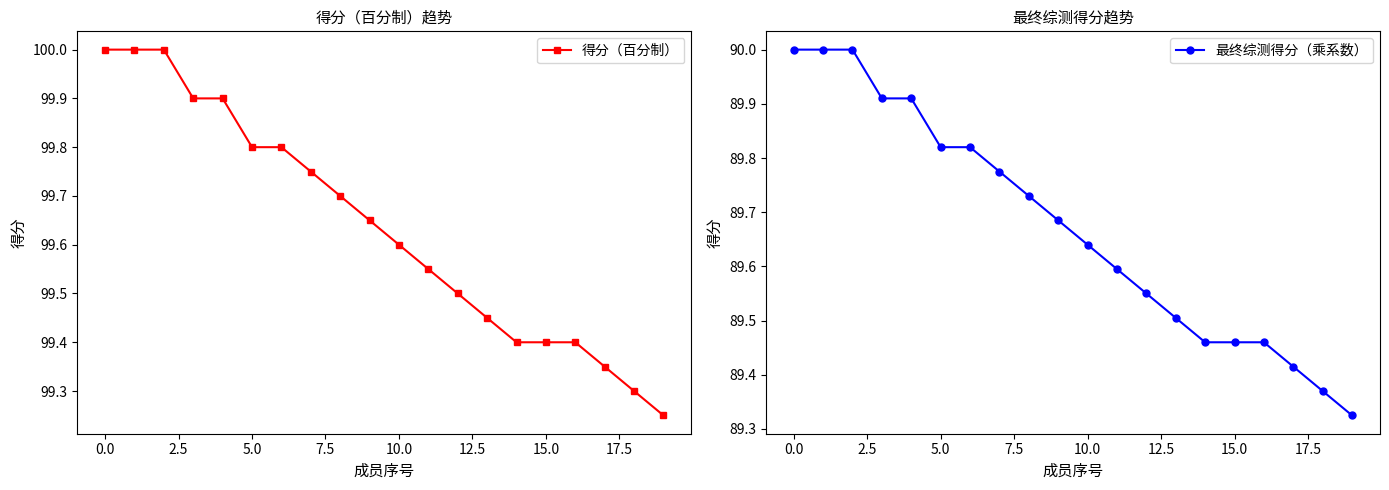

At which label is 得分（百分制） closest to 99?

19